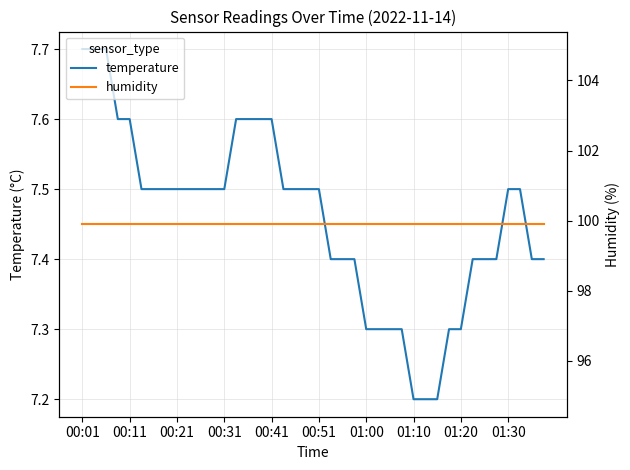

Which series has the largest range (max minus min)?

temperature